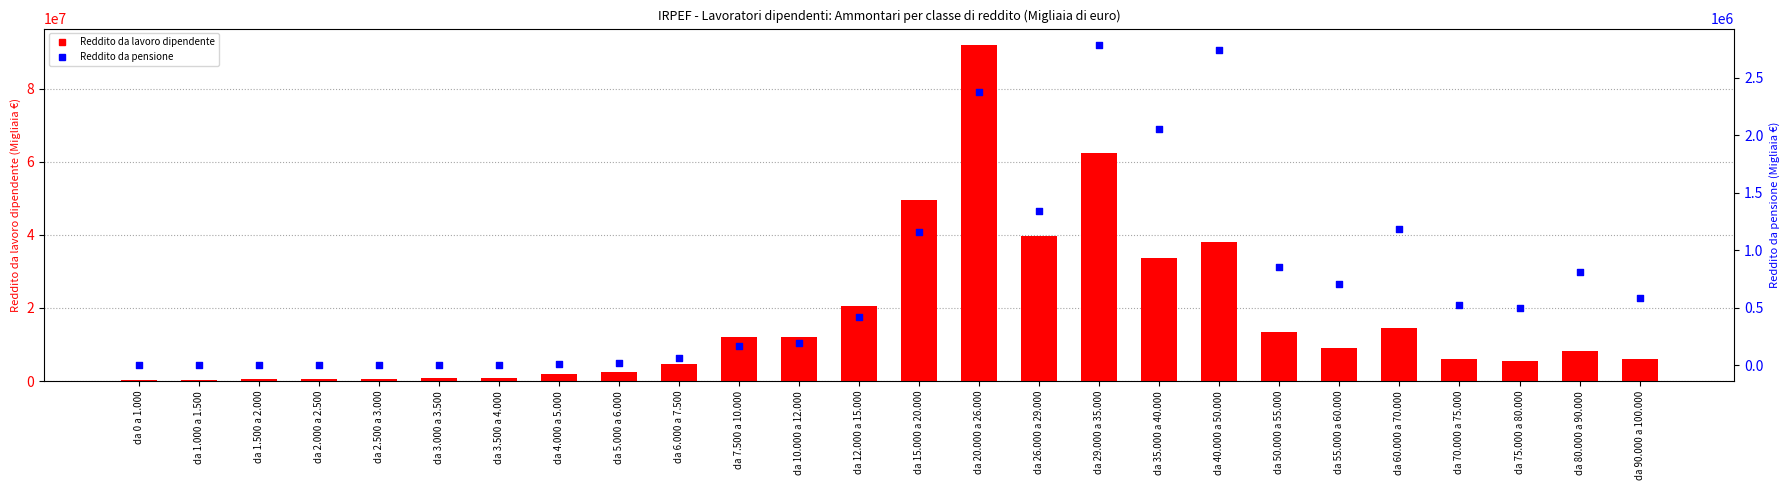

What are all the series names shown in the legend?

Reddito da lavoro dipendente, Reddito da pensione